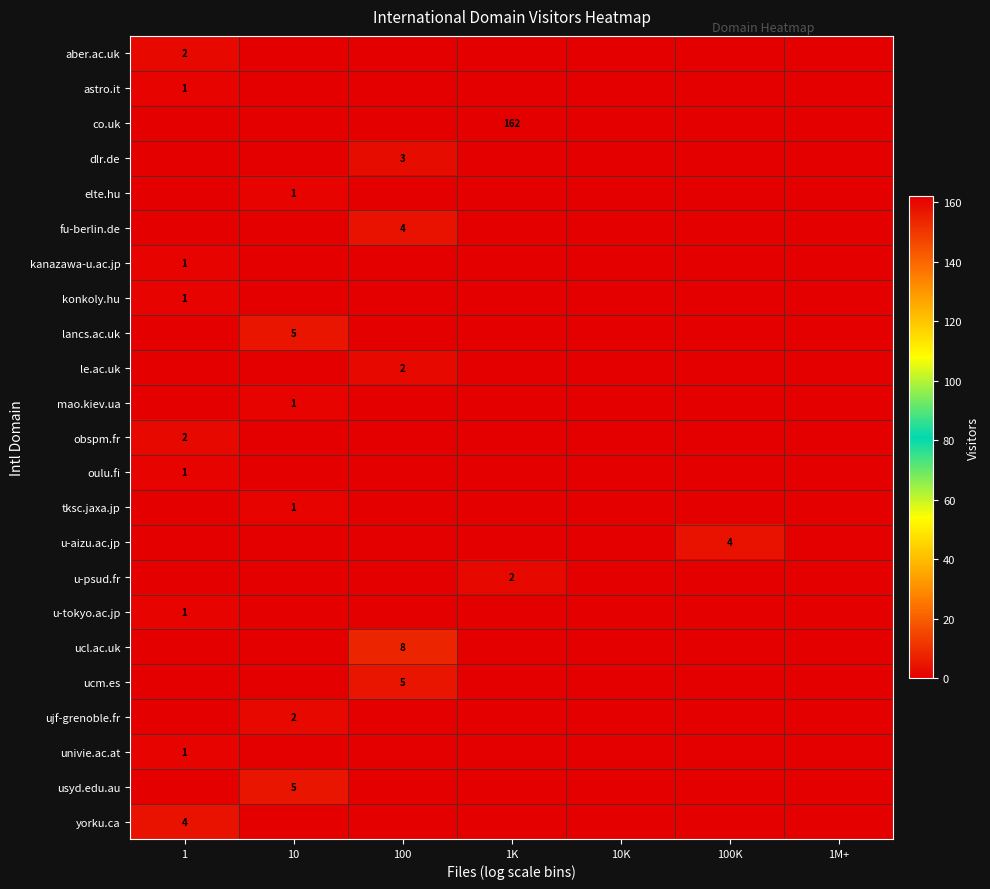

At which category is the sum across all series the highest?

1K